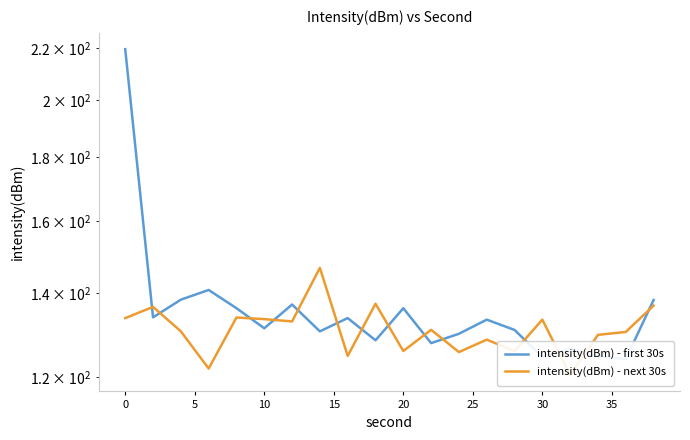

Which series has the largest total across all categories?

intensity(dBm) - first 30s